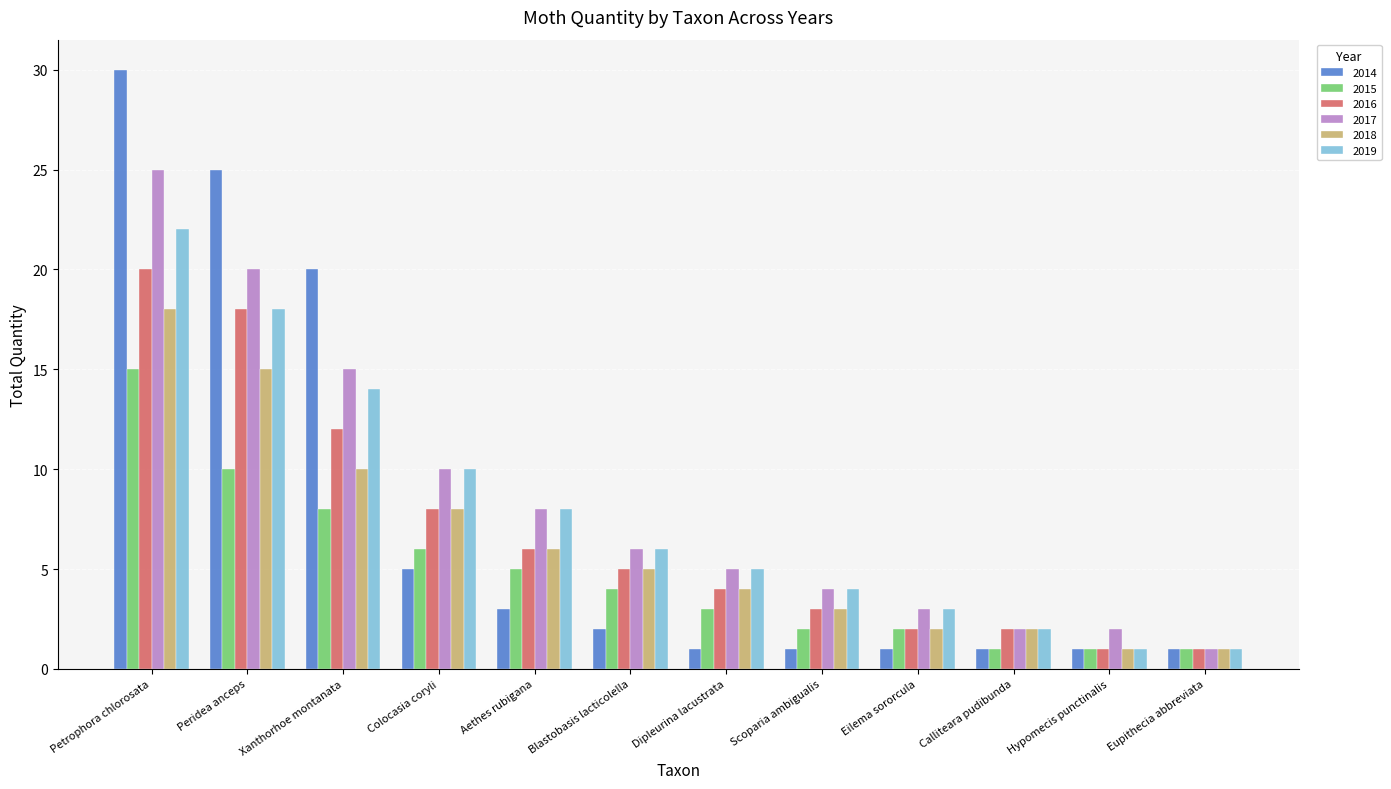

What position from the right is Peridea anceps?

11